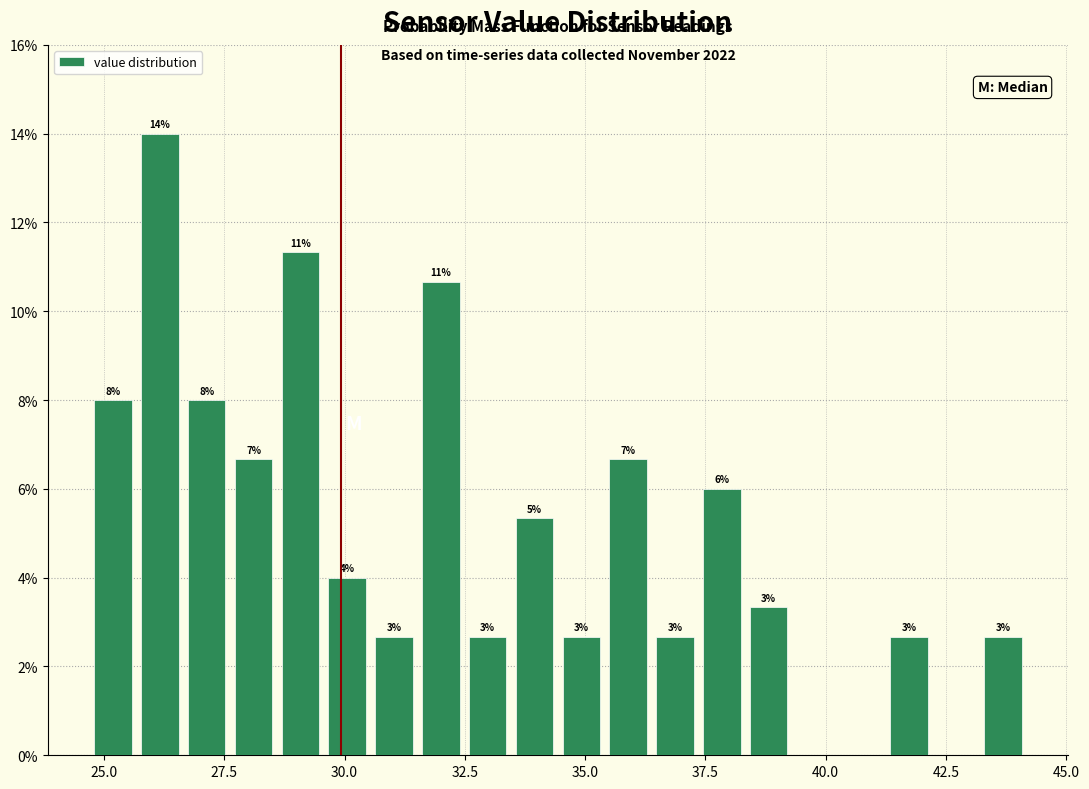

Read against the x-axis, roughly where is the centre of the tallest bar?

26.0